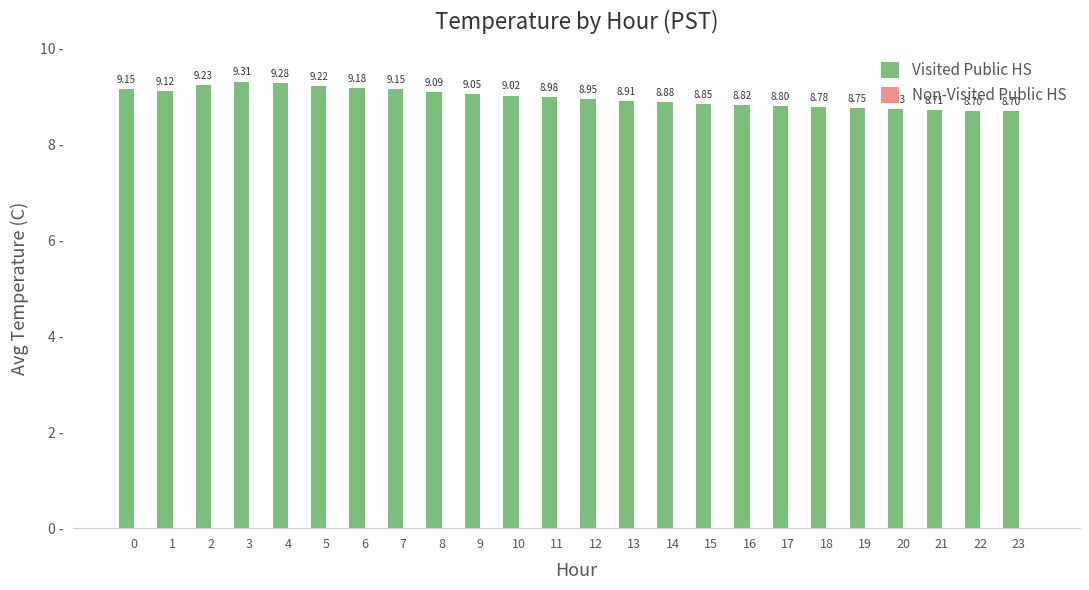

What is the greatest value displayed?

9.3